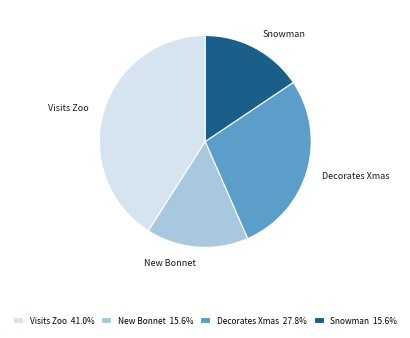

Does any single category account for the majority?

No